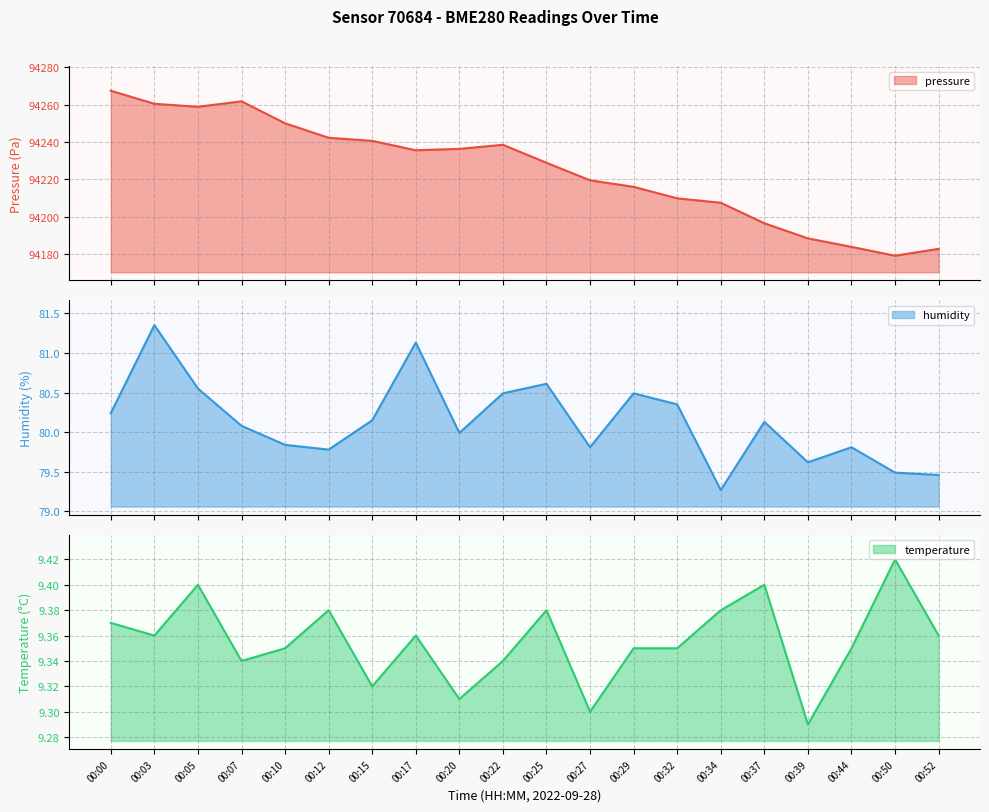

How many interior local valleys does the humidity series have?

5